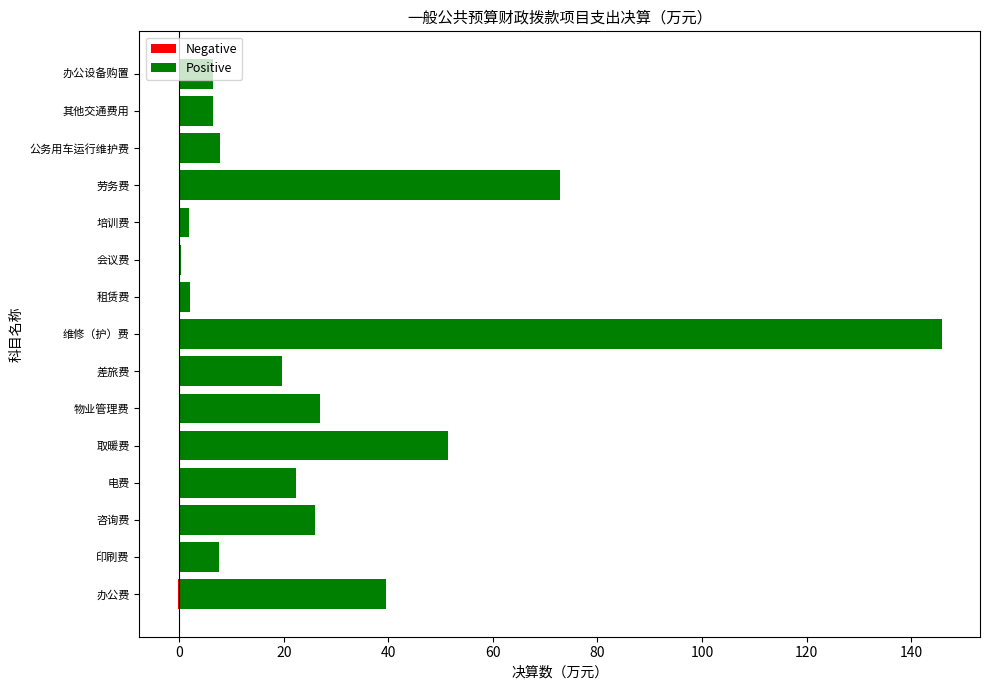

Count the number of data series in this chart.

2